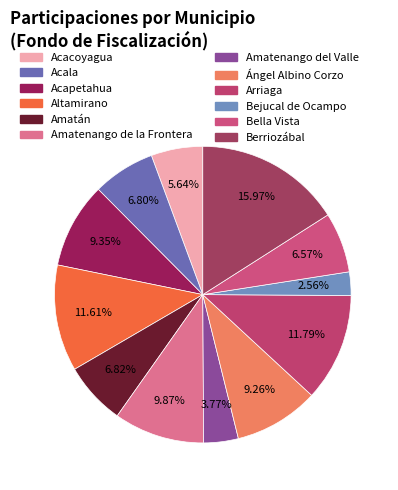

What is the largest slice in the pie chart?

Berriozábal